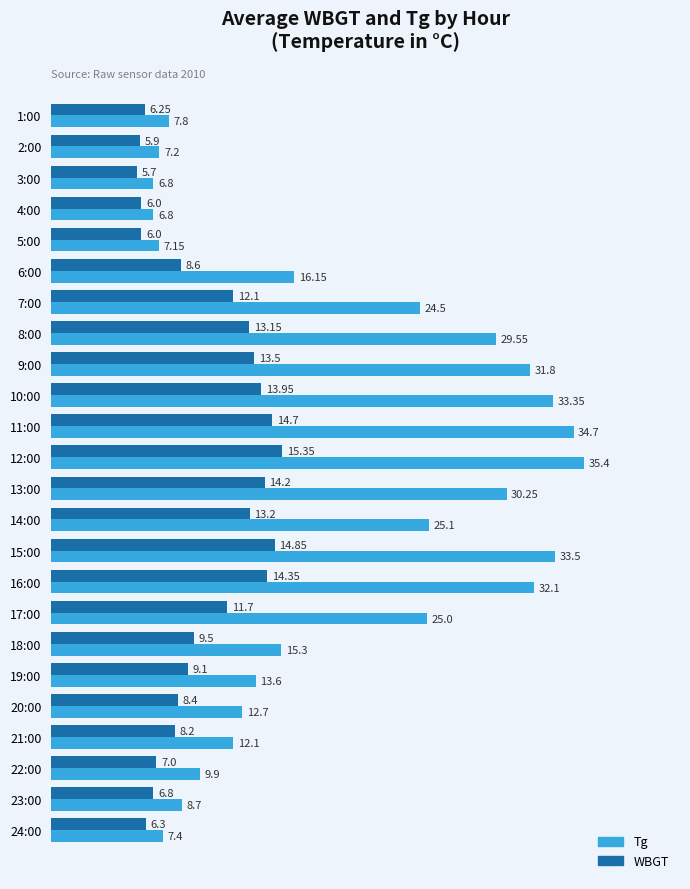

What are all the series names shown in the legend?

Tg, WBGT